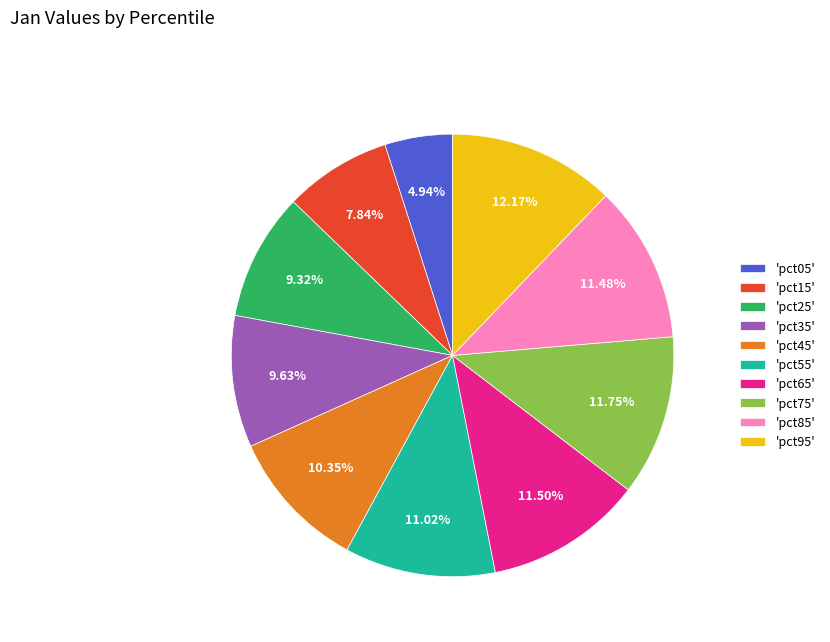

Between 'pct15' and 'pct05', which is larger?

'pct15'